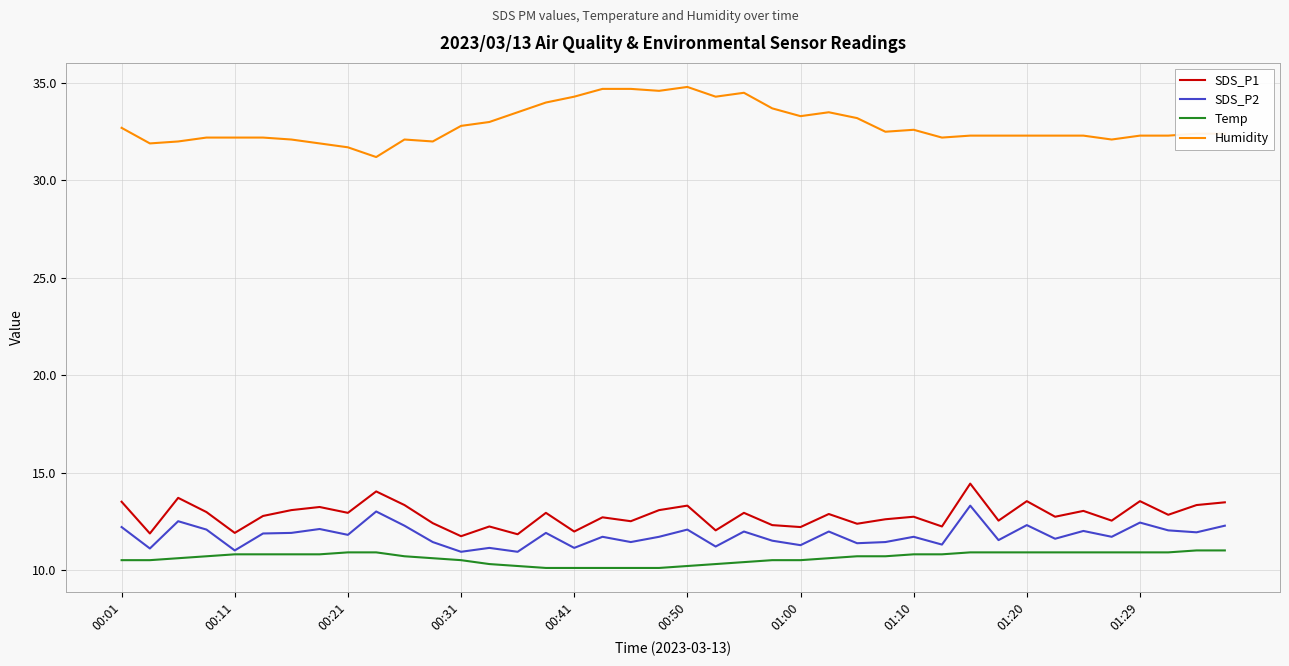

True or false: SDS_P2 and SDS_P1 intersect in this chart.

False